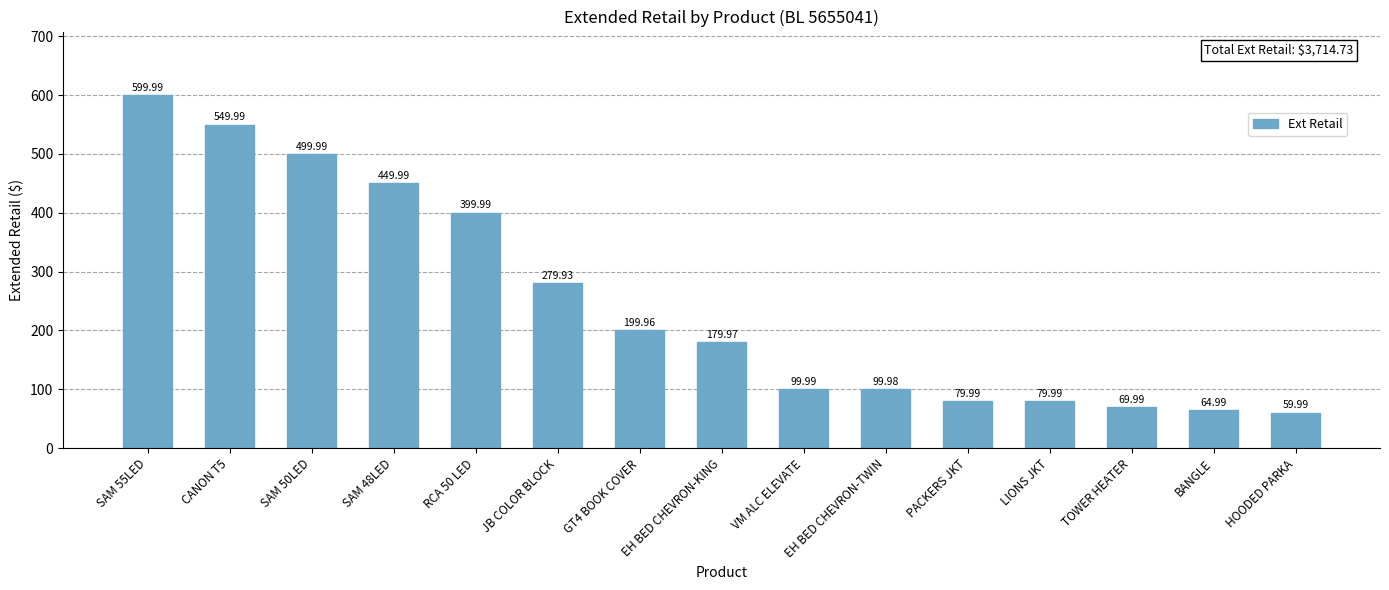

What is the label of the 11th bar from the left?

PACKERS JKT